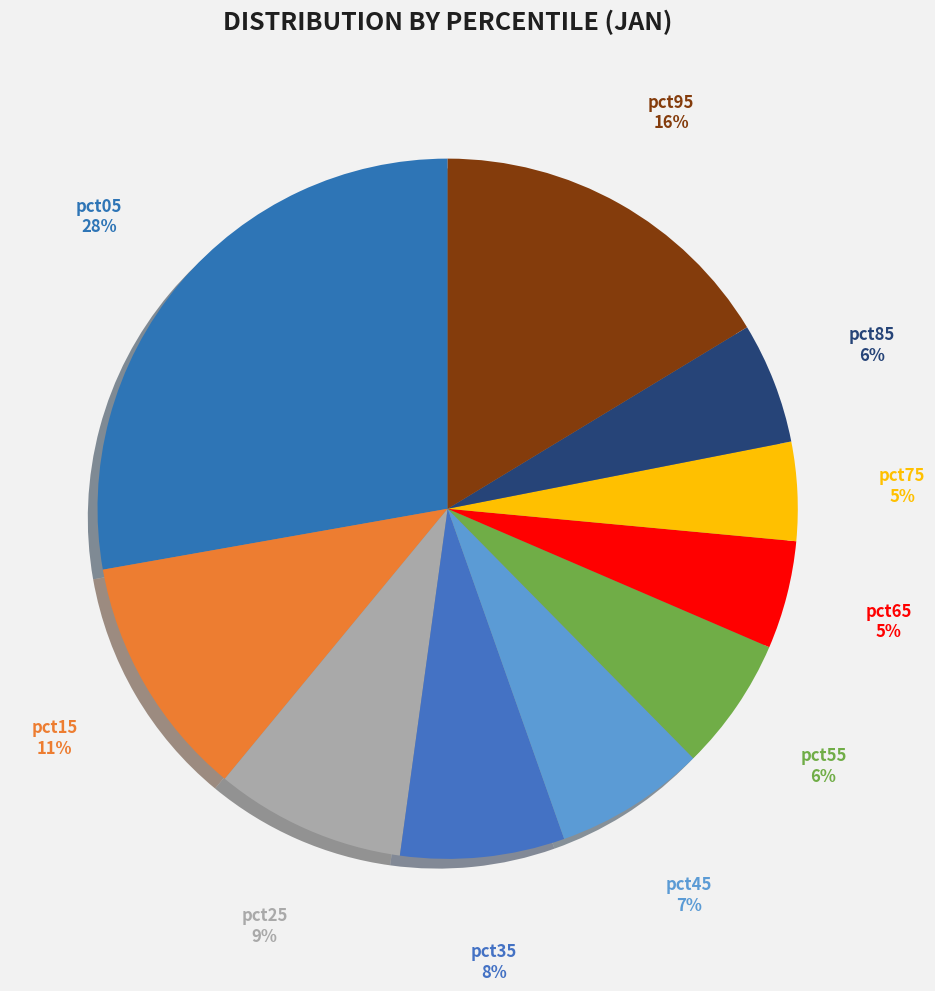

How many segments does this pie chart have?

10